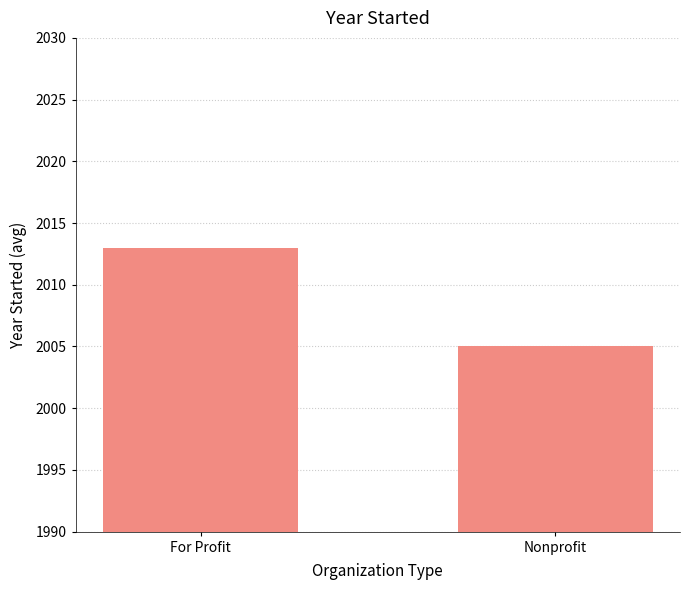

Reading left to right, list all the values displayed in this chart.

2013	2005